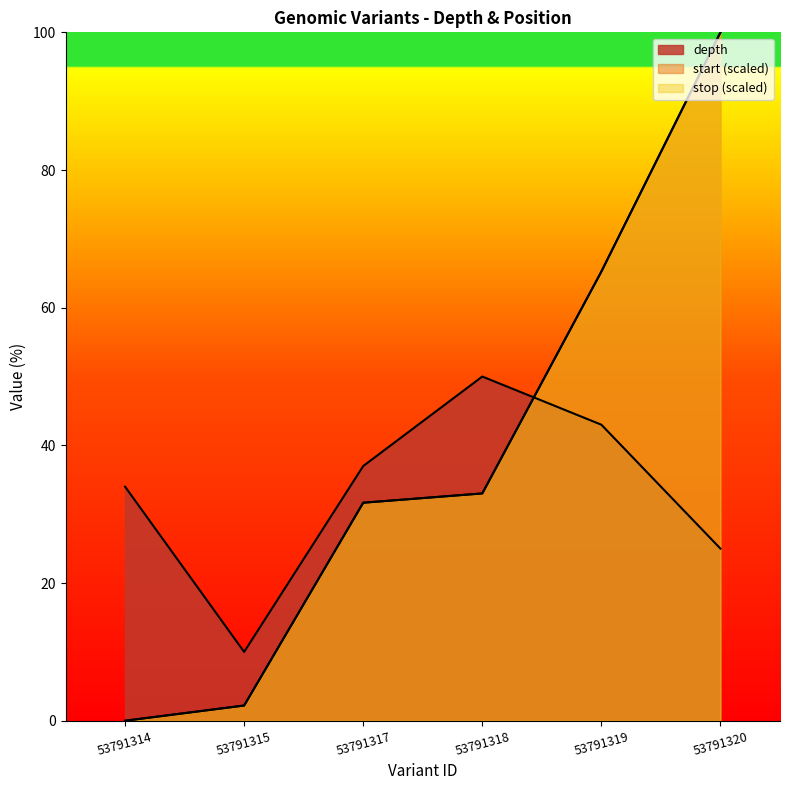

What is the total value across all series at 53791315?

14.4